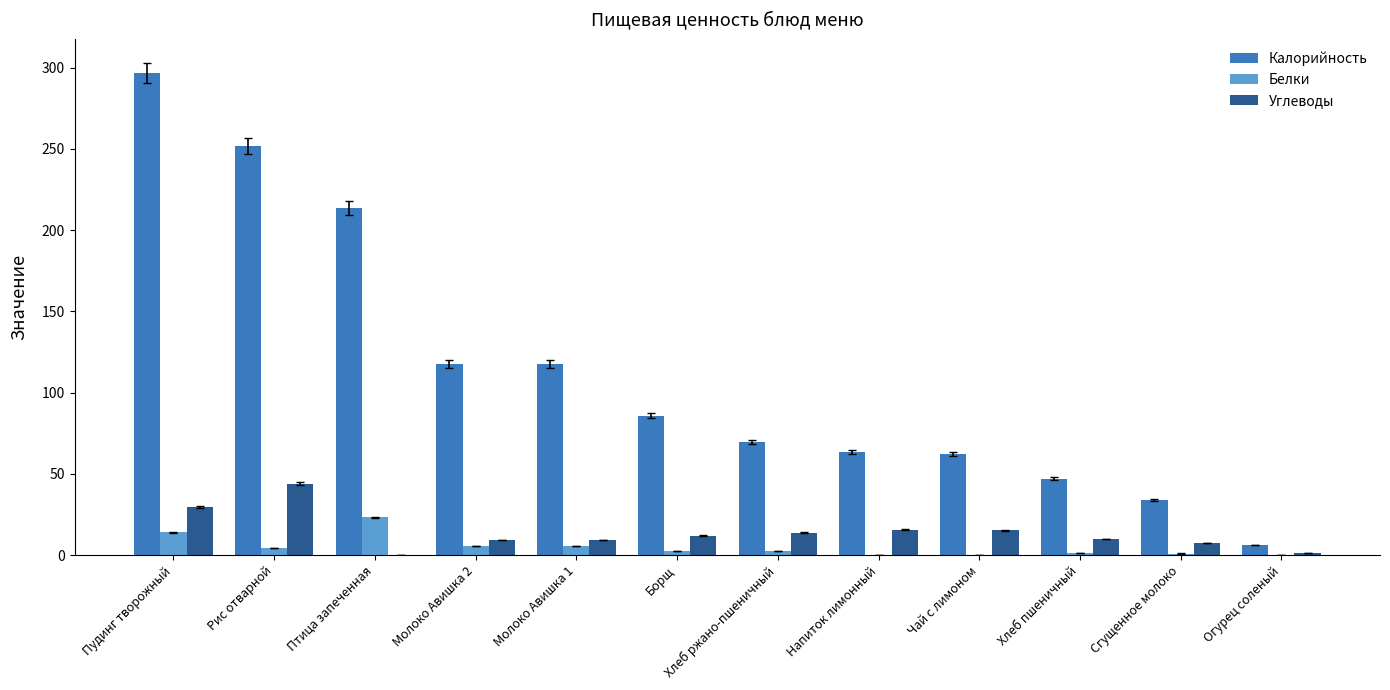

What is the difference between the Калорийность values at Напиток лимонный and Чай с лимоном?

0.7